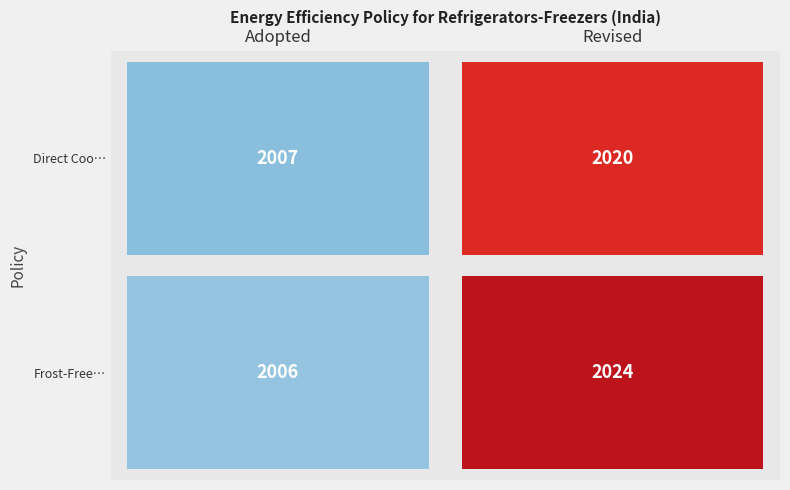

Which series has the largest total across all categories?

Frost-Free…